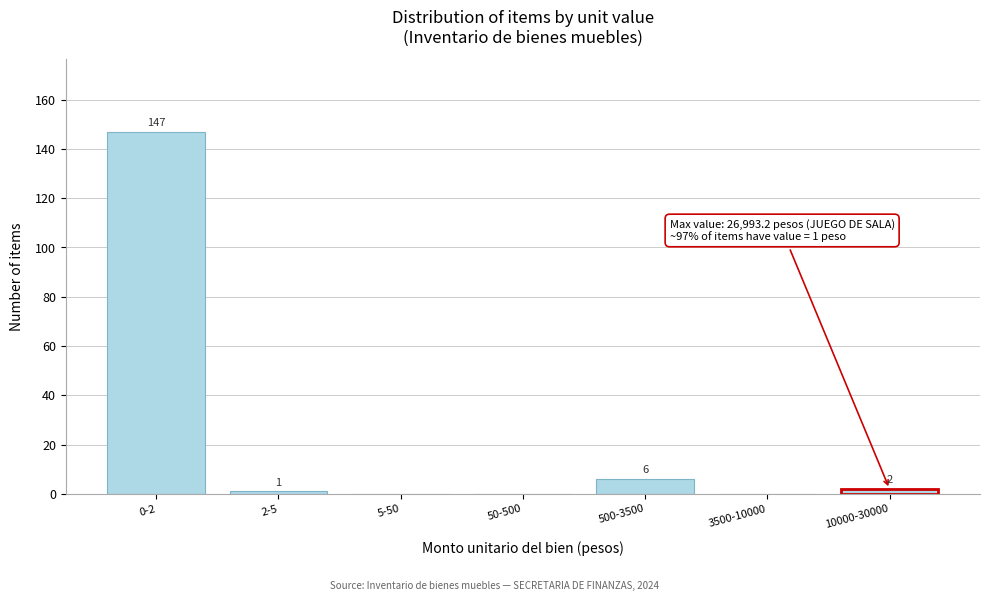

Reading left to right, transcribe all the data shown in this chart.

0-2=147	2-5=1	5-50=0	50-500=0	500-3500=6	3500-10000=0	10000-30000=2